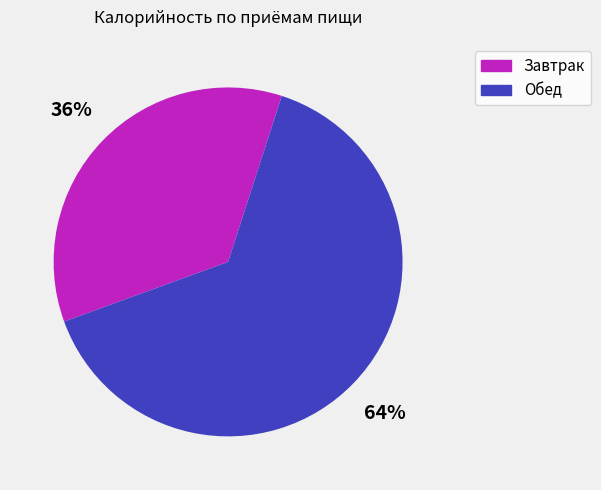

Which category has the biggest portion of the pie?

Обед